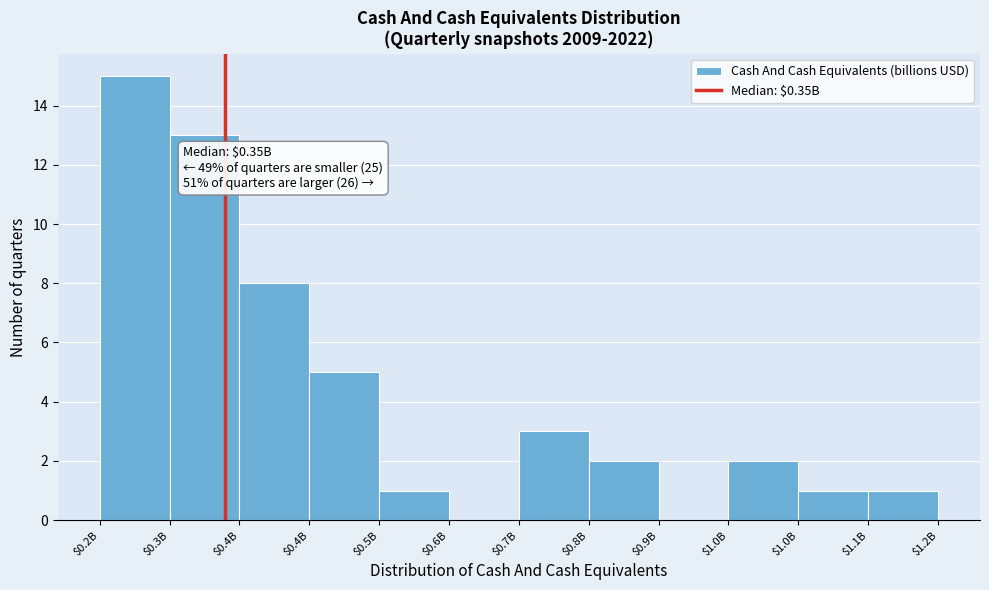

How many series are shown in this chart?

1